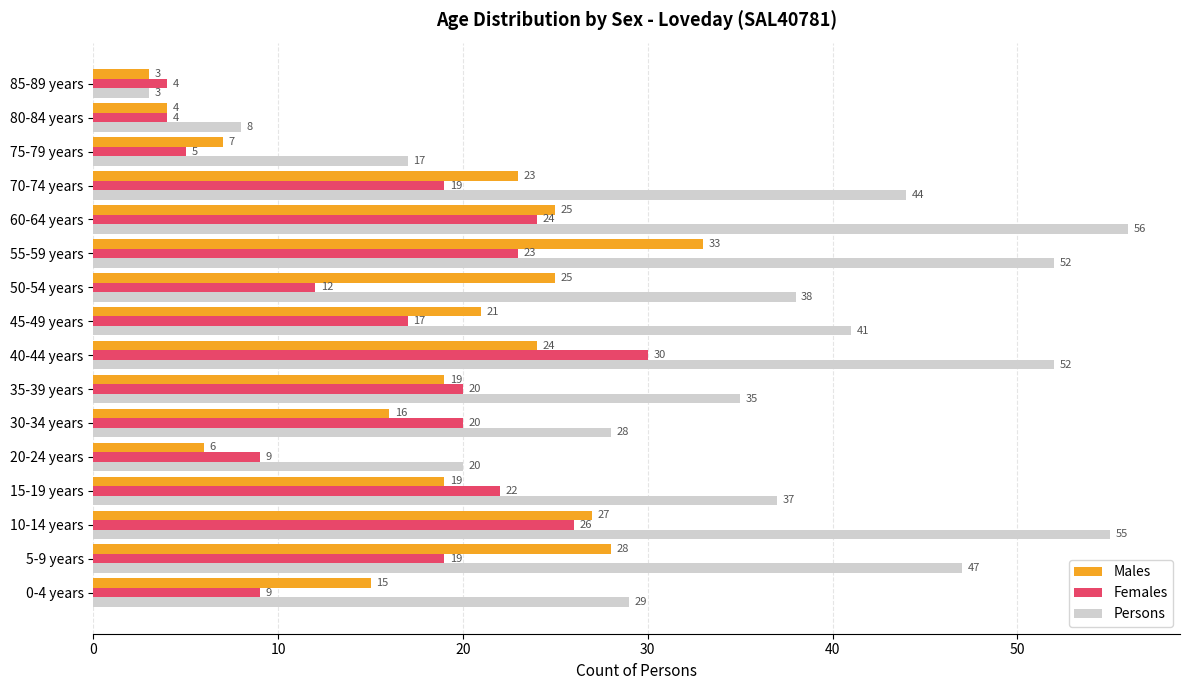

Is it true that Males equals 24 at 40-44 years?

True